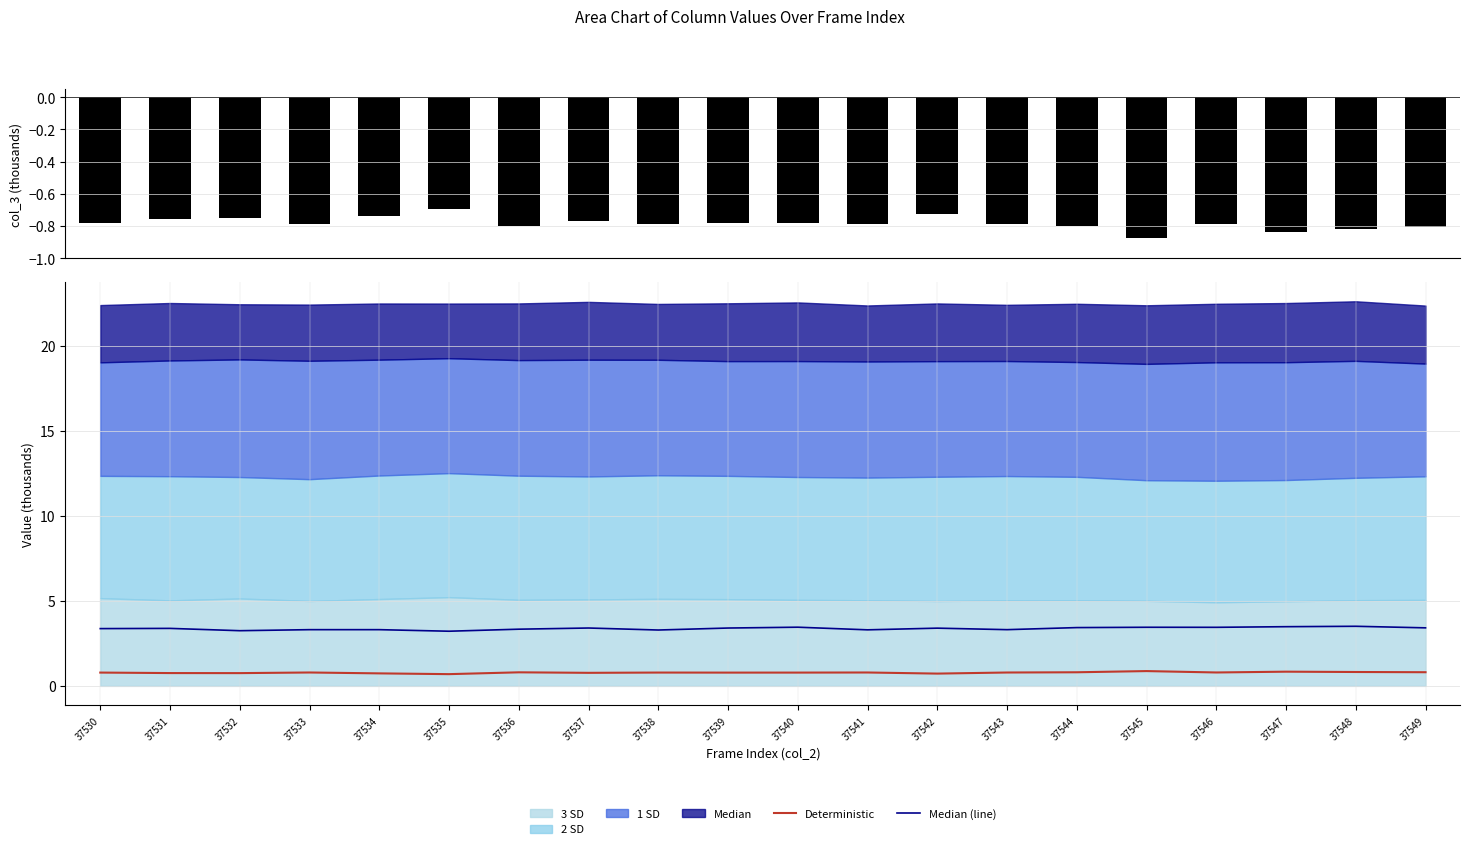

Reading left to right, extract all data points from this chart.

Deterministic: 0.8	0.8	0.8	0.8	0.7	0.7	0.8	0.8	0.8	0.8	0.8	0.8	0.7	0.8	0.8	0.9	0.8	0.8	0.8	0.8
Median (line): 3.4	3.4	3.2	3.3	3.3	3.2	3.3	3.4	3.3	3.4	3.5	3.3	3.4	3.3	3.4	3.5	3.4	3.5	3.5	3.4